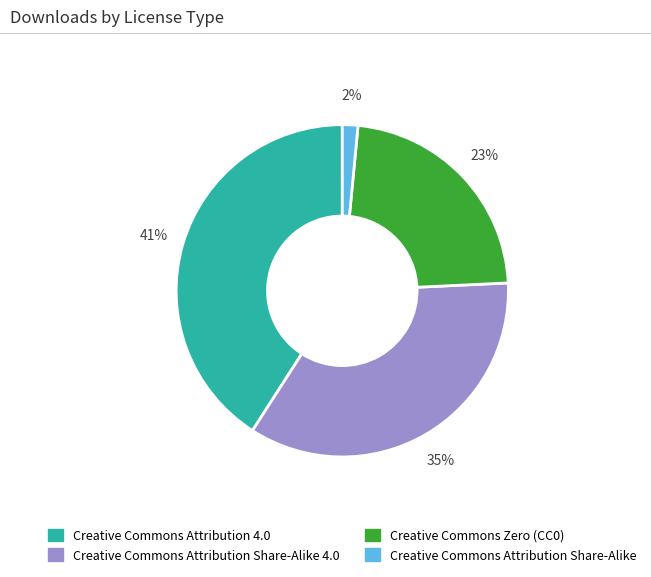

To the nearest percent, what is the average slice percentage?

25%